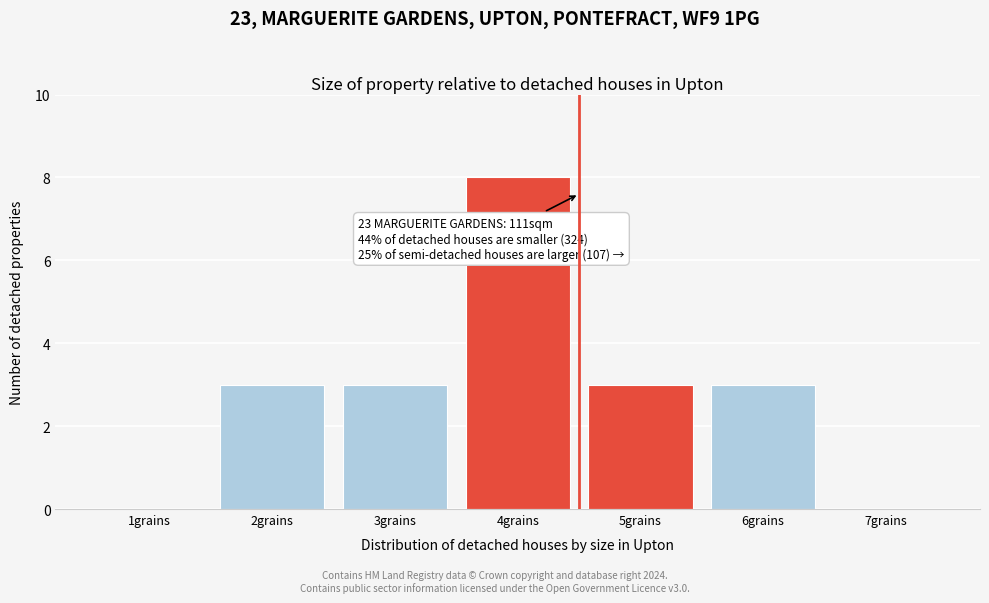

Reading left to right, list all the values displayed in this chart.

1grains=0	2grains=3	3grains=3	4grains=8	5grains=3	6grains=3	7grains=0